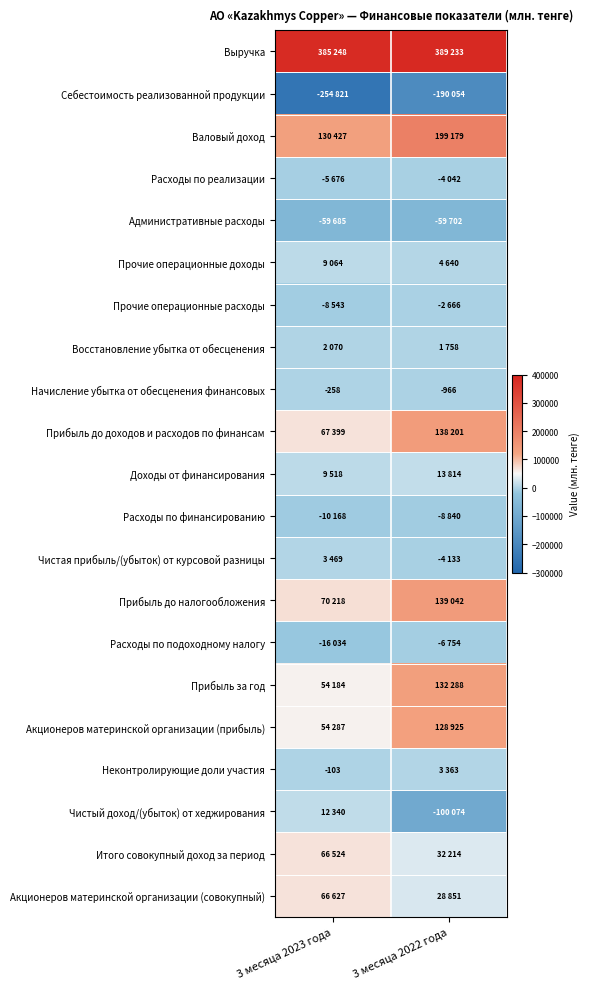

Between 3 месяца 2023 года and 3 месяца 2022 года, which series saw the biggest shift?

Чистый доход/(убыток) от хеджирования